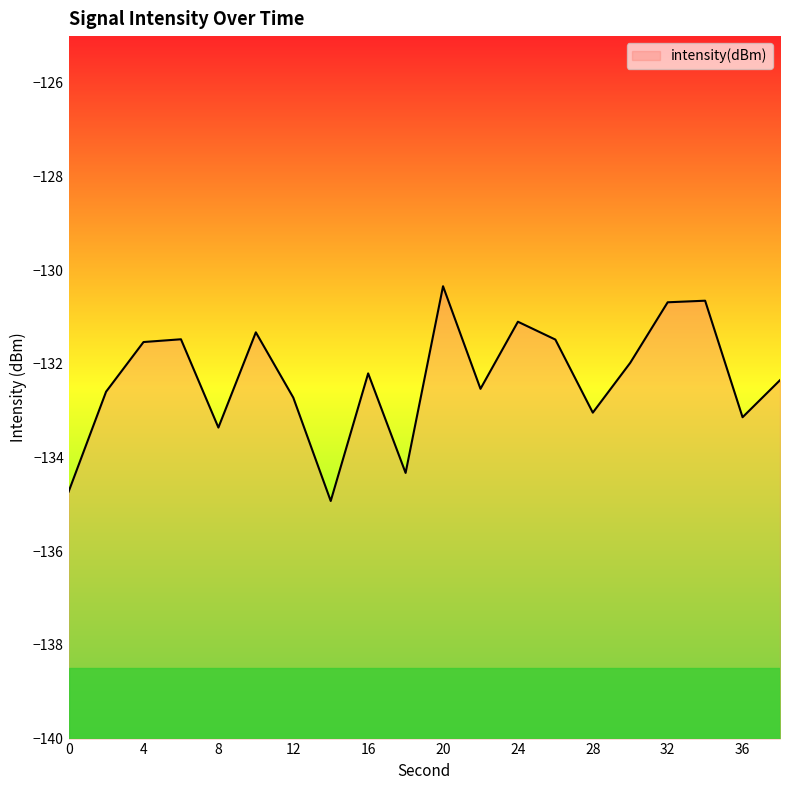

How many distinct data groups are displayed?

1